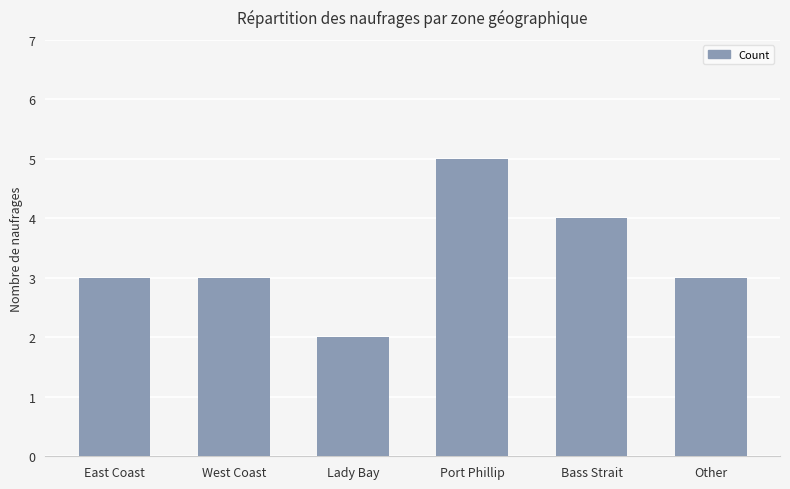

Reading left to right, list all the values displayed in this chart.

East Coast=3	West Coast=3	Lady Bay=2	Port Phillip=5	Bass Strait=4	Other=3